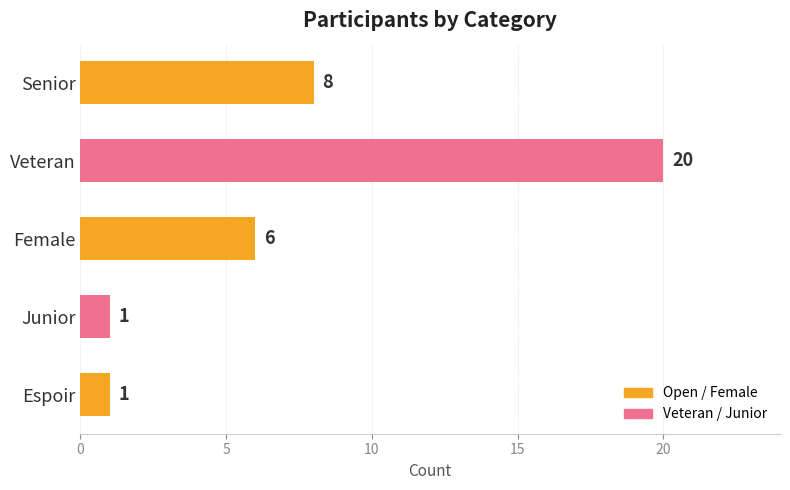

The value at Senior is 8. True or false?

True